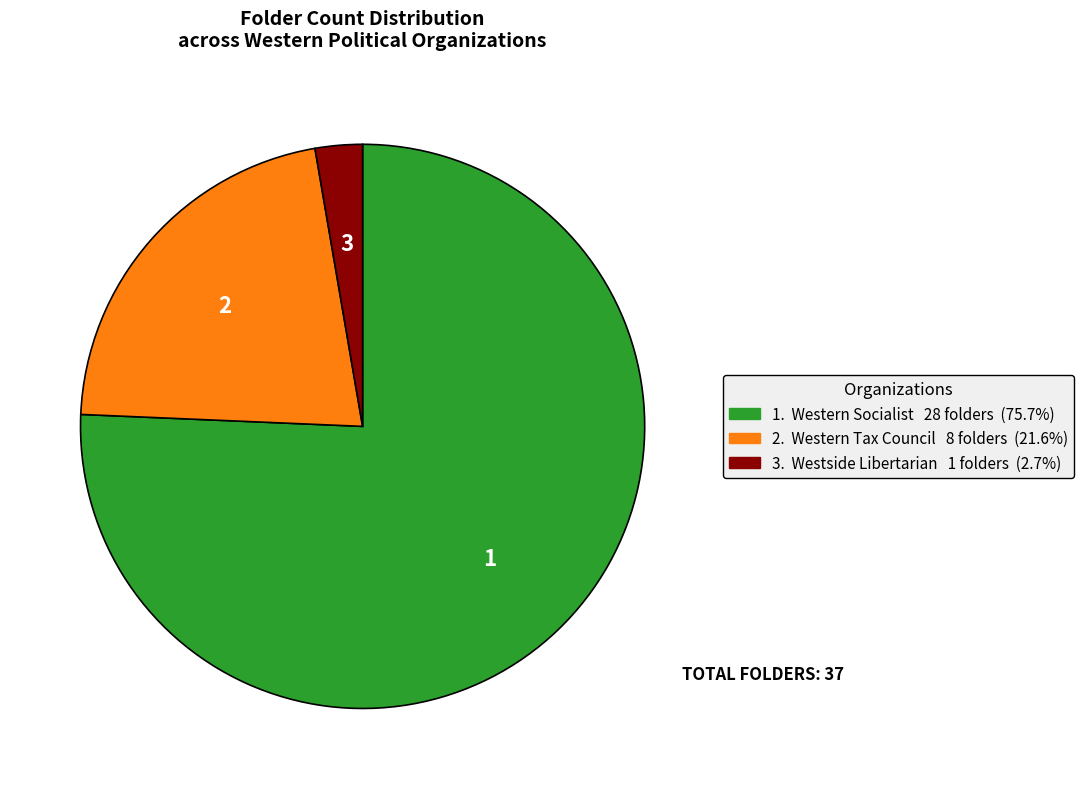

Does any single category account for the majority?

Yes